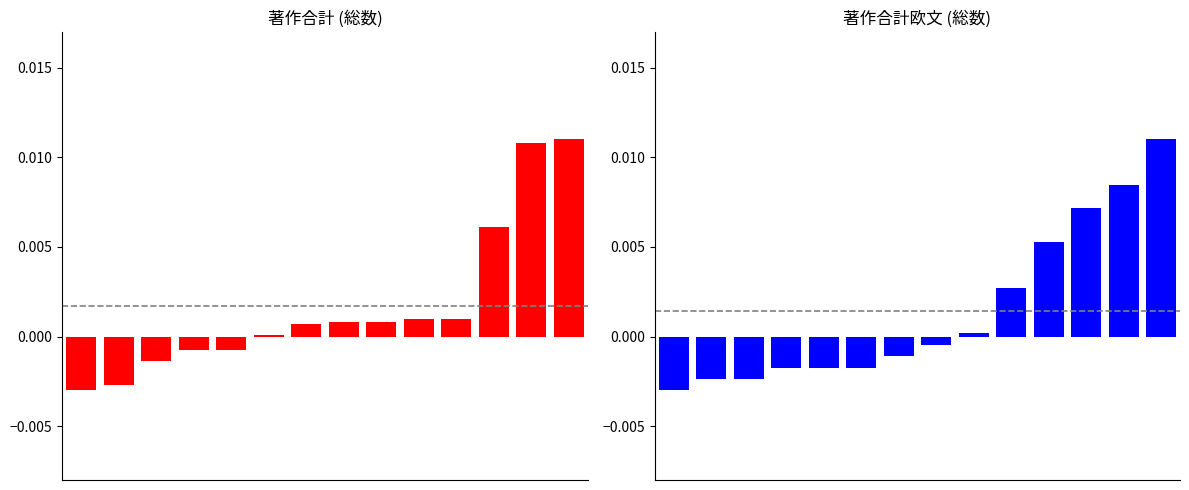

Which series has the widest spread of values?

著作合計